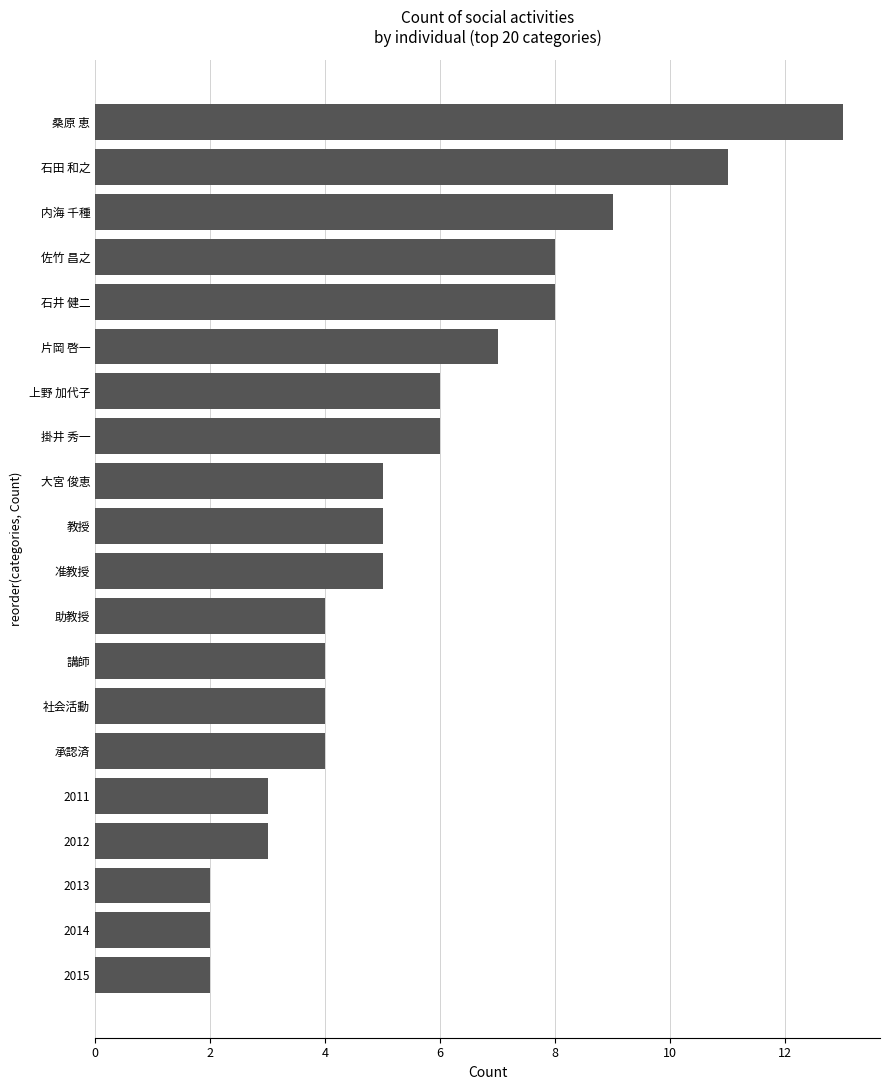

What is the difference between the maximum and minimum values?

11